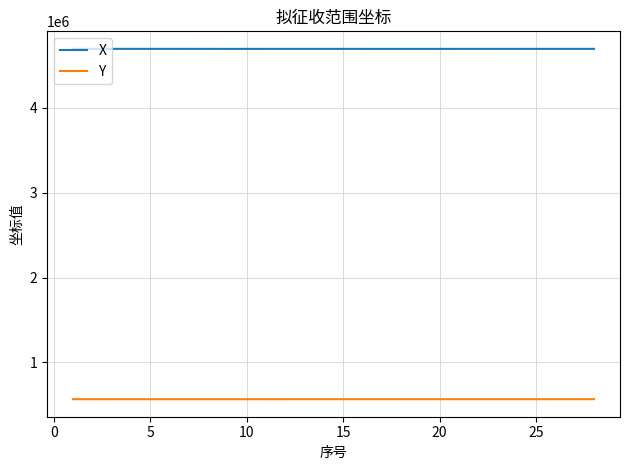

True or false: X and Y intersect in this chart.

False